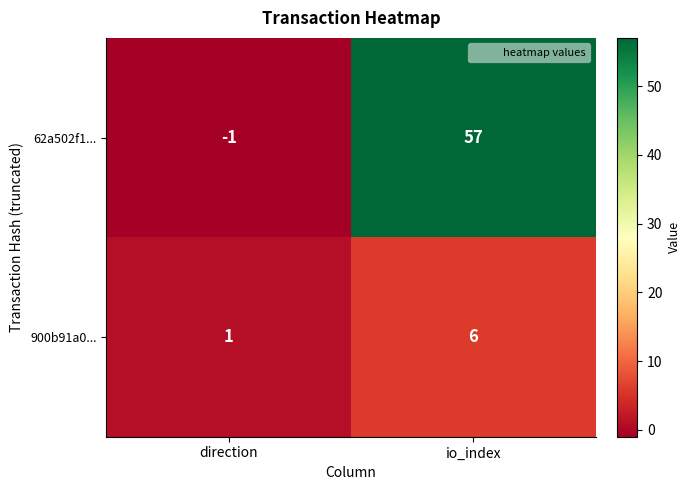

Reading left to right, what are all the values shown in this chart?

62a502f1...: -1	57
900b91a0...: 1	6